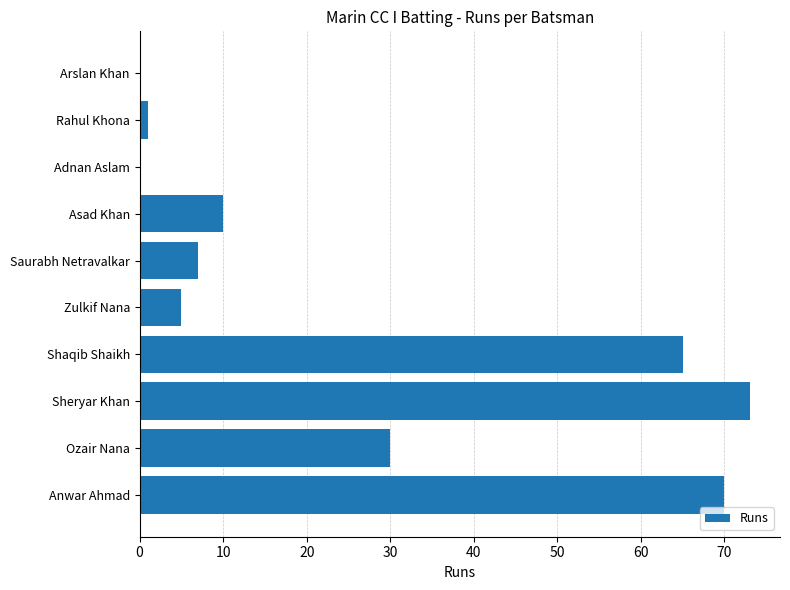

Reading bottom to top, list all the values displayed in this chart.

Anwar Ahmad=70	Ozair Nana=30	Sheryar Khan=73	Shaqib Shaikh=65	Zulkif Nana=5	Saurabh Netravalkar=7	Asad Khan=10	Adnan Aslam=0	Rahul Khona=1	Arslan Khan=0